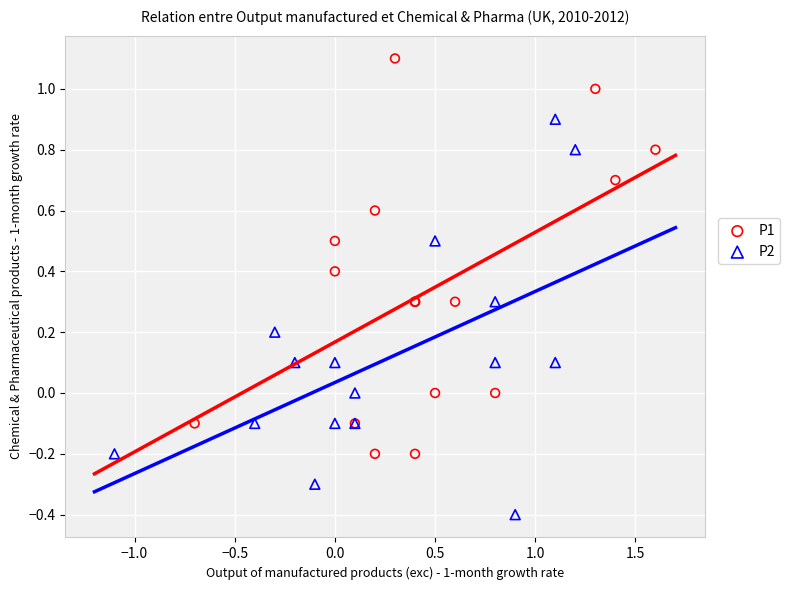

Which series reaches the minimum Y coordinate?

P2